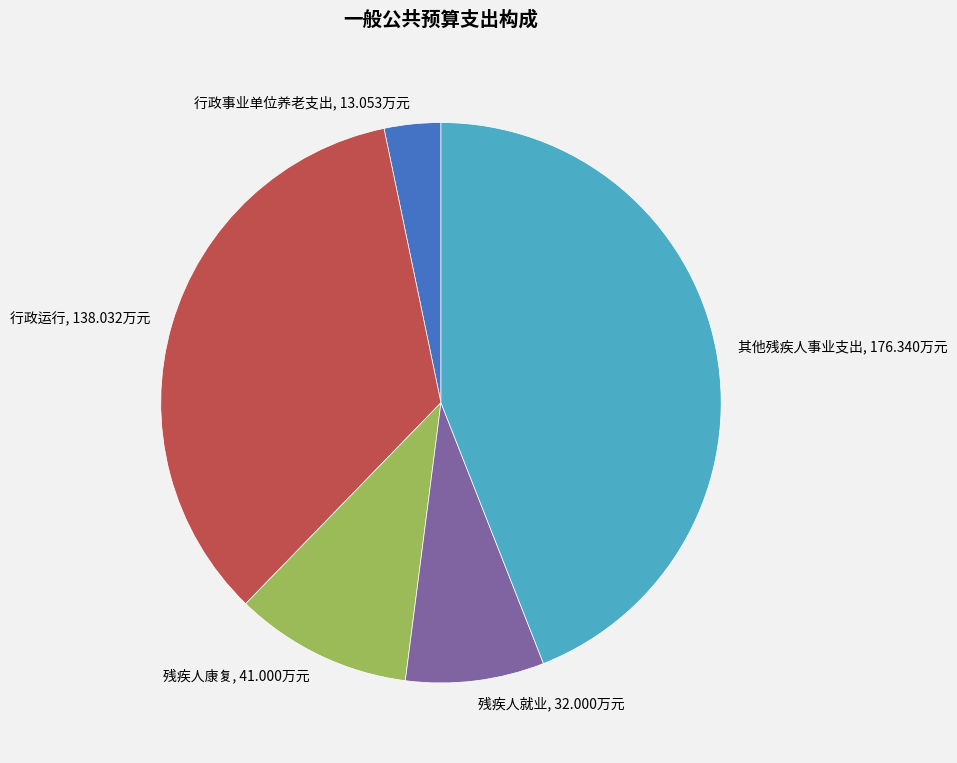

How many slices are in this pie chart?

5